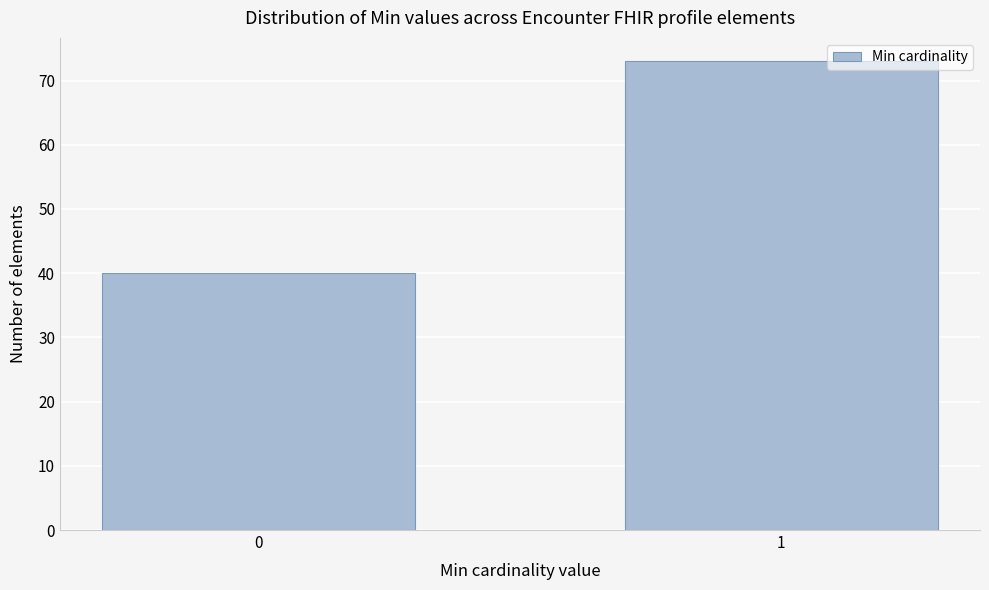

Reading left to right, list all the values displayed in this chart.

40	73